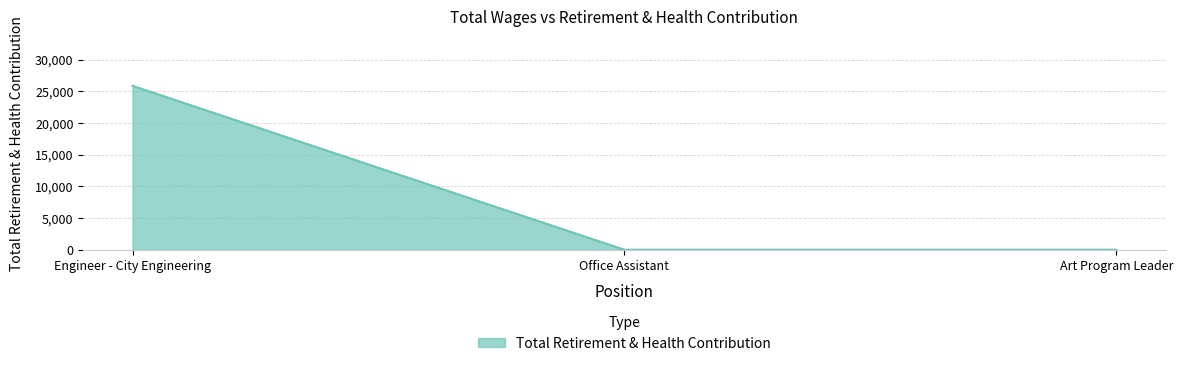

Which has a higher value, Office Assistant or Engineer - City Engineering?

Engineer - City Engineering